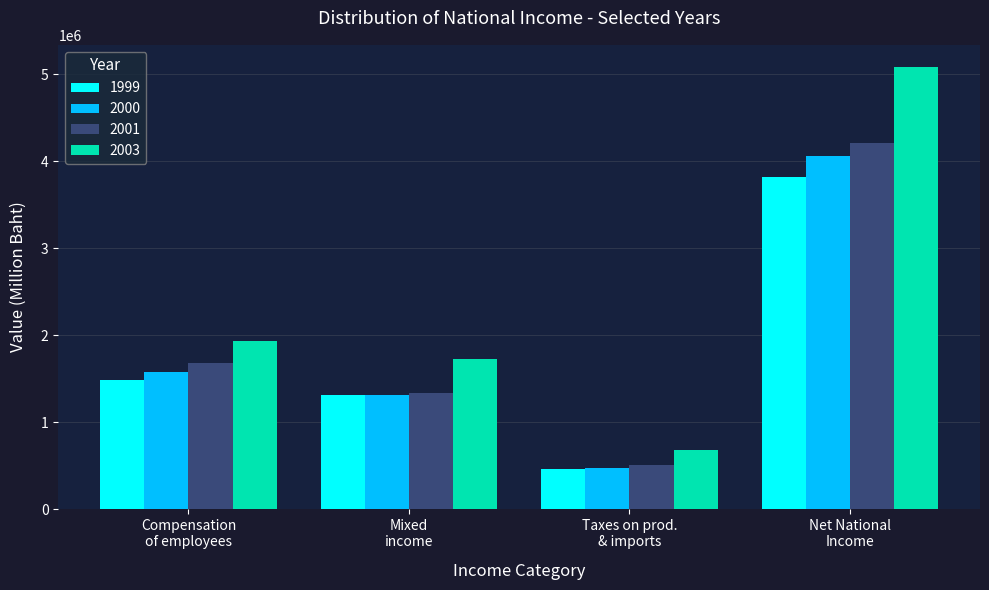

How many bars are there in total?

16